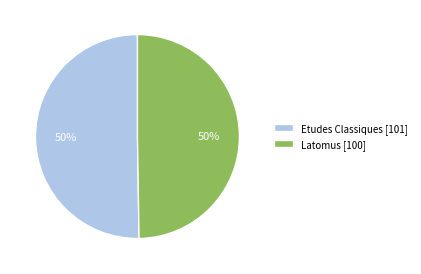

Approximately how many times larger is the value at Latomus [100] compared to Etudes Classiques [101]?

1.0